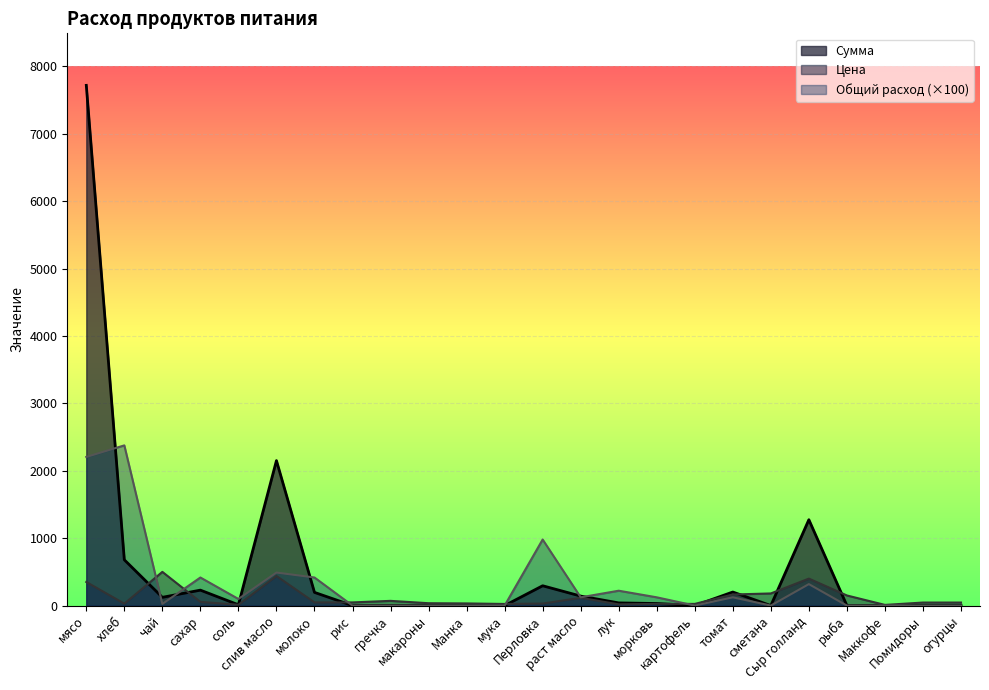

List the labels in order of Цена value, smallest first.

Маккофе, соль, лук, мука, морковь, картофель, хлеб, Перловка, Манка, макароны, Помидоры, огурцы, молоко, рис, сахар, гречка, раст масло, рыба, томат, сметана, мясо, Сыр голланд, слив масло, чай